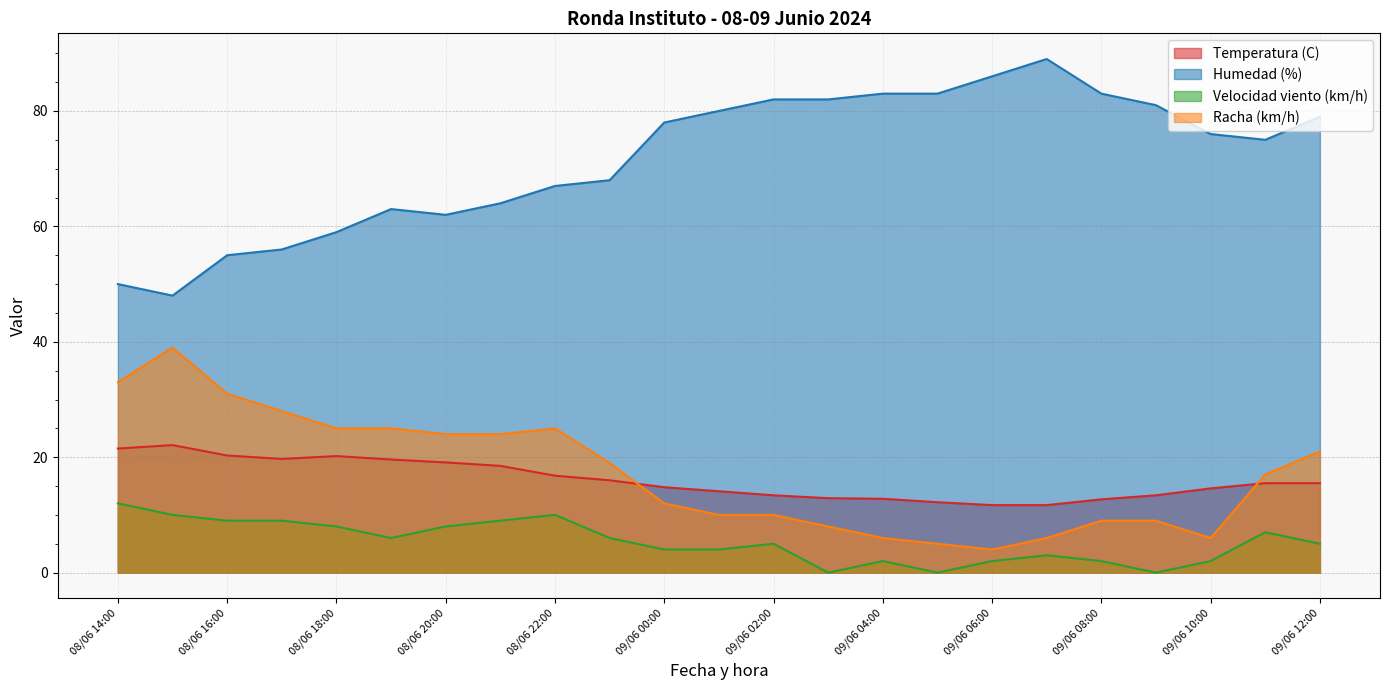

What is the label of the 1st point from the right?

09/06 12:00